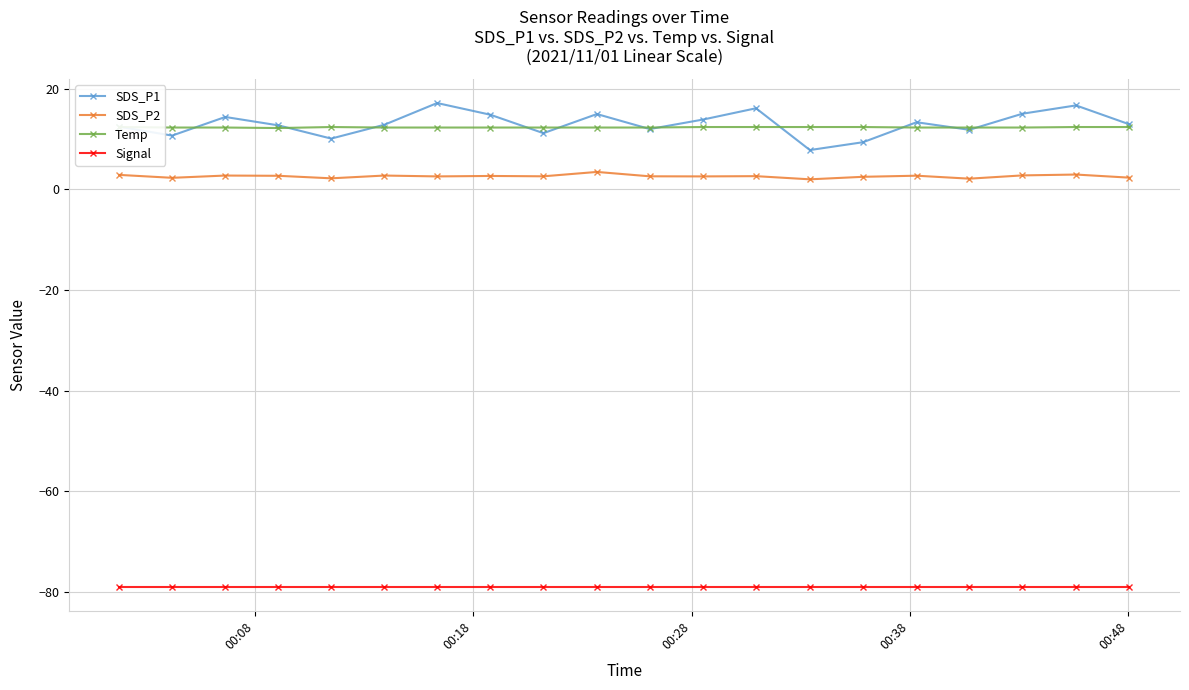

What is the lowest value of the SDS_P1 series?

7.8